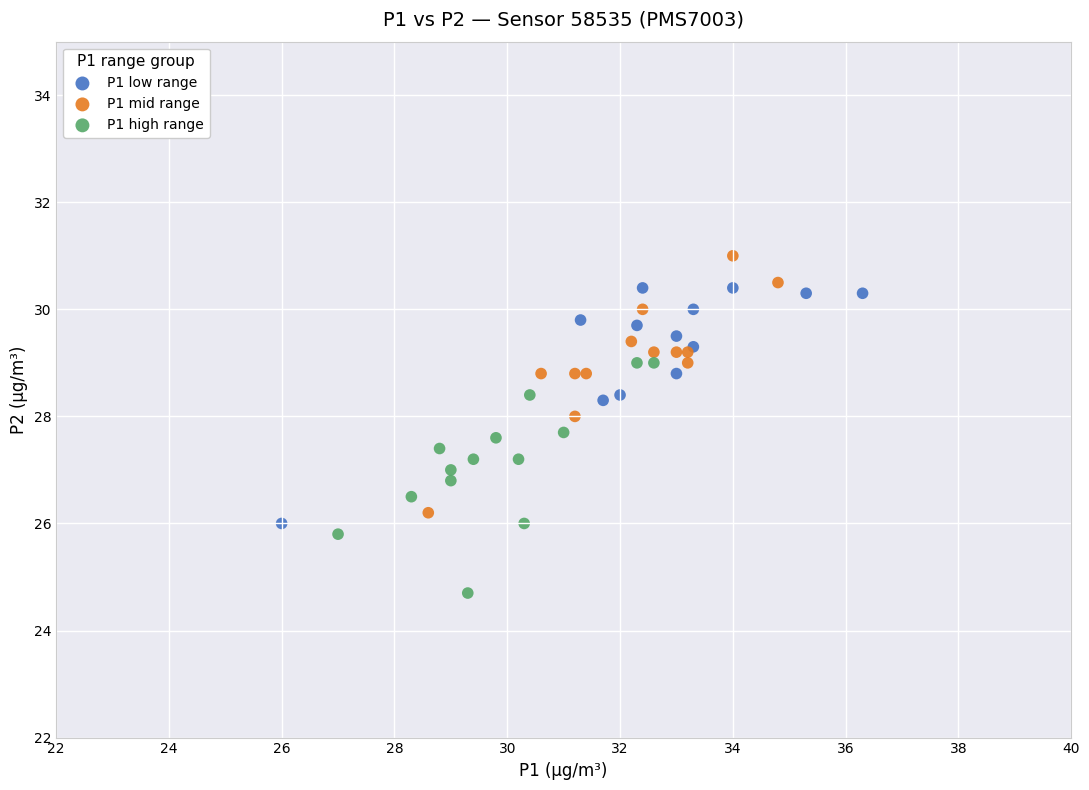

Which series reaches the maximum Y coordinate?

P1 mid range